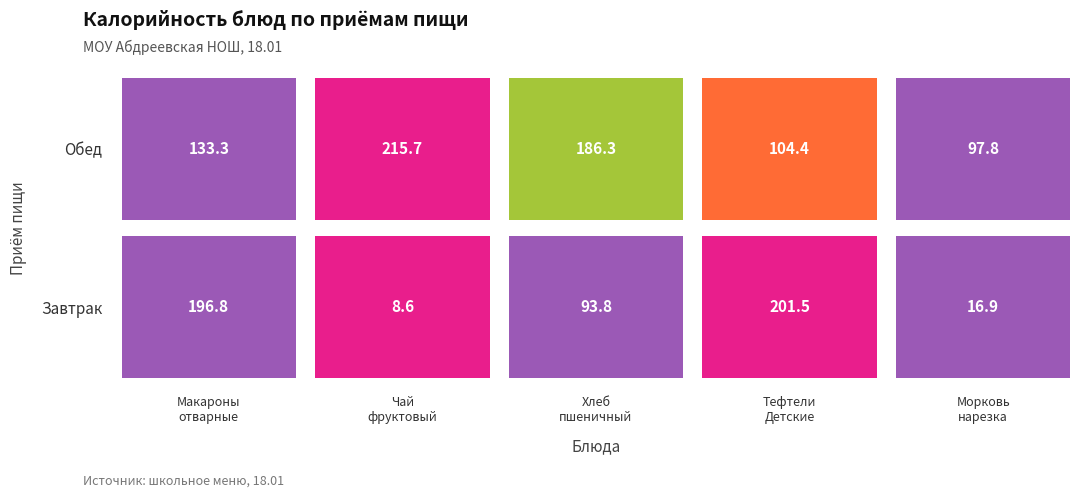

Reading left to right, what are all the values shown in this chart?

Завтрак: 196.8	8.6	93.8	201.5	16.9
Обед: 133.3	215.7	186.3	104.4	97.8